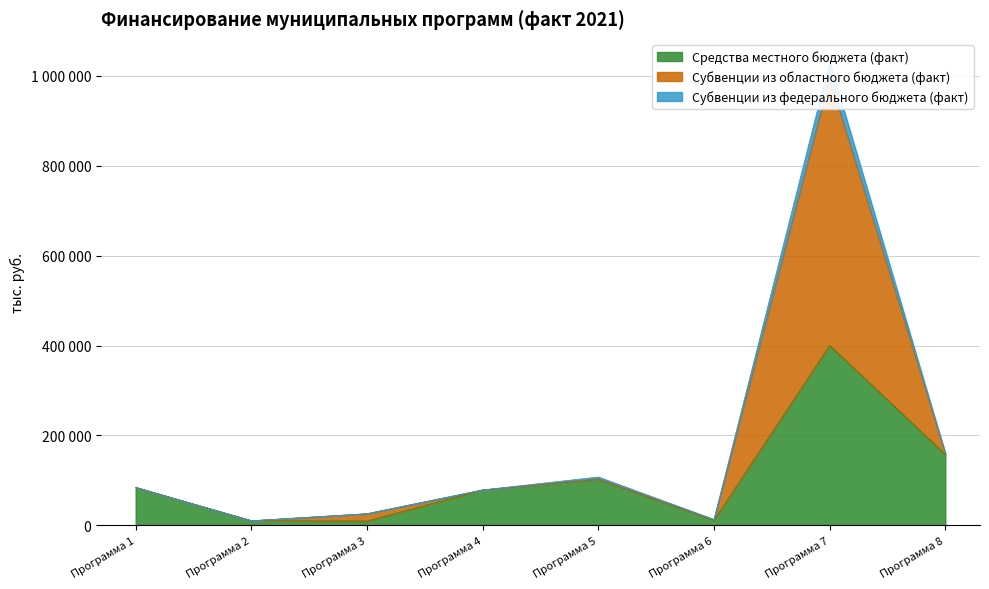

Does the chart have visible grid lines?

Yes